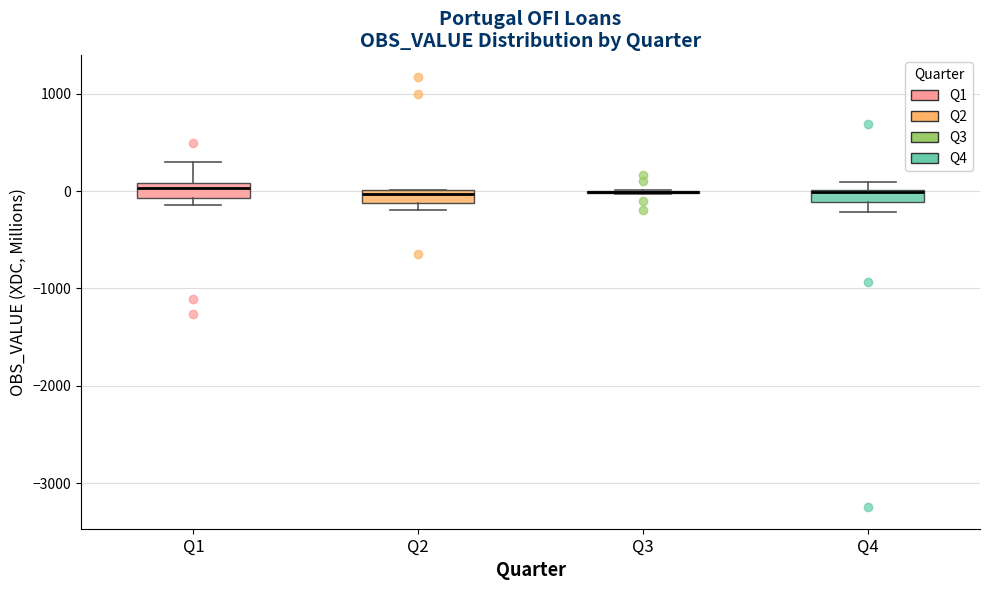

Where is the lower edge of the box for Q4 on the y-axis? The values are not printed on the chart, so give them approximately, as read against the axis.

-100